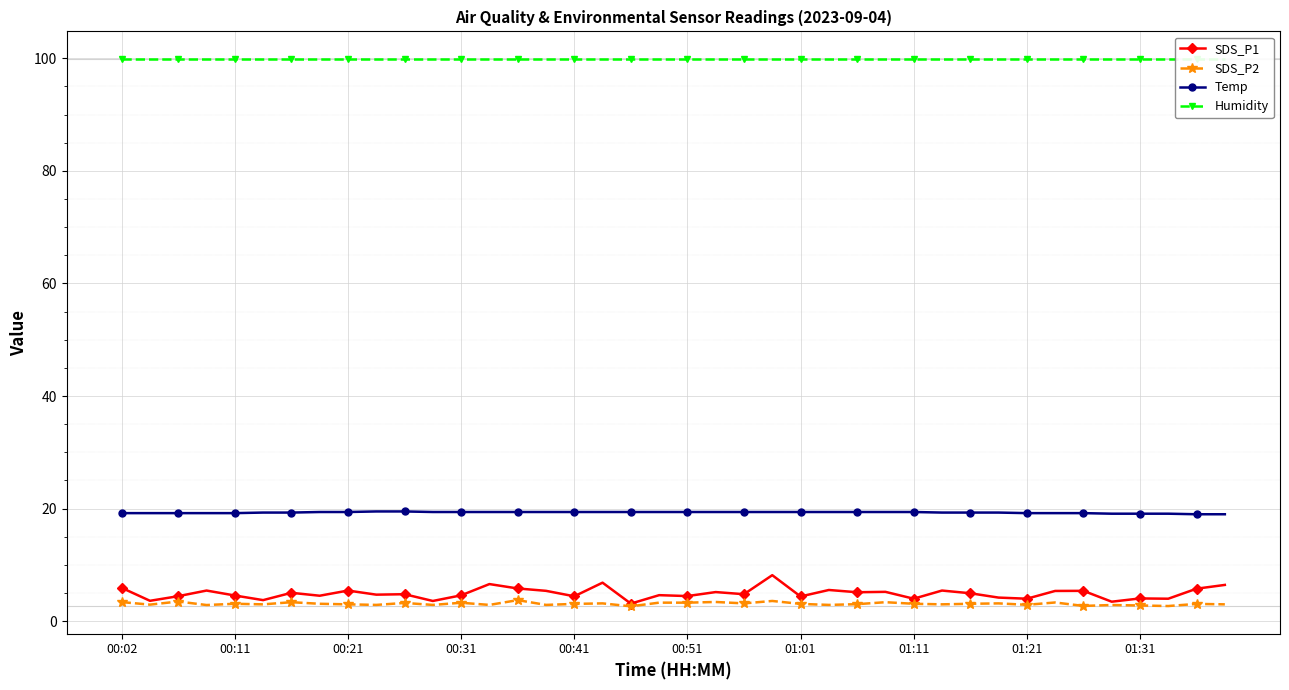

Which series has the largest range (max minus min)?

SDS_P1